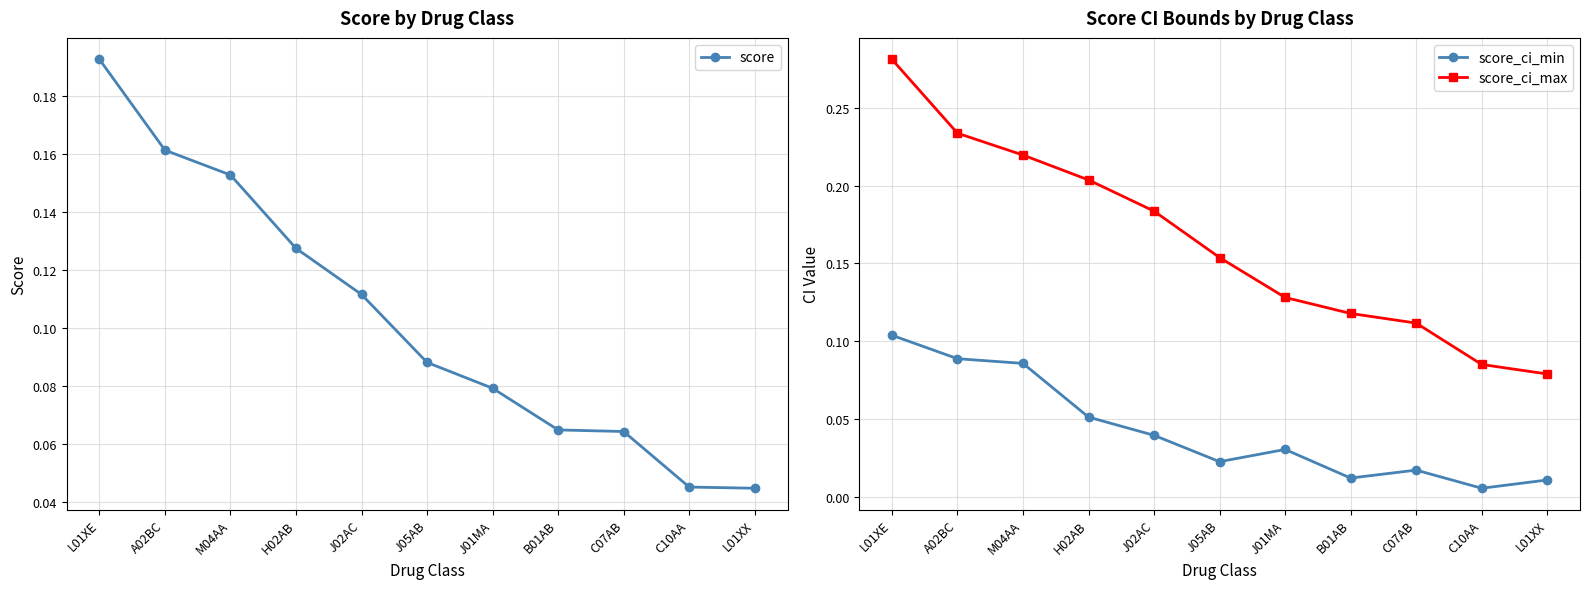

At which category is the sum across all series the highest?

L01XE